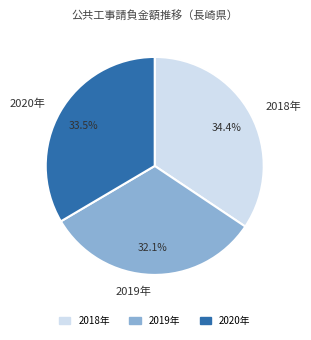

Combined, do 2020年 and 2019年 account for over 50%?

Yes